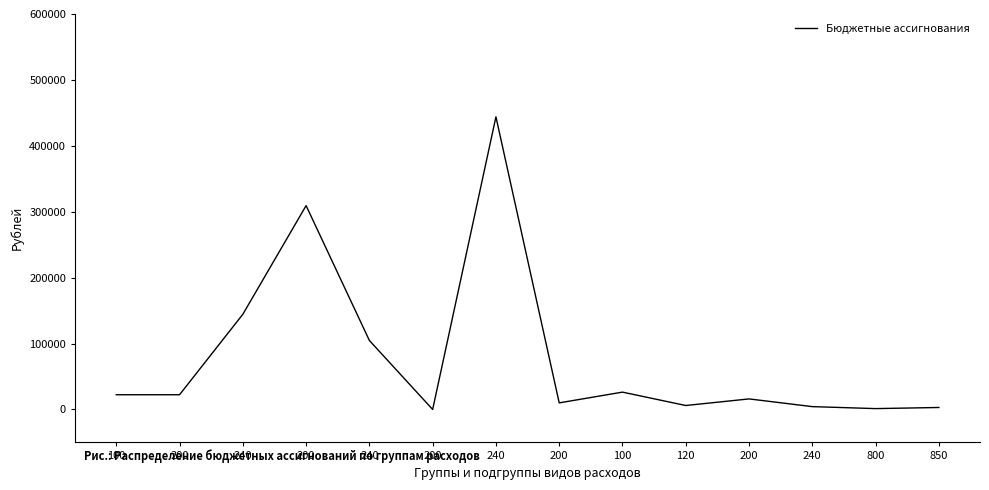

Does the chart display data point markers on the line(s)?

No